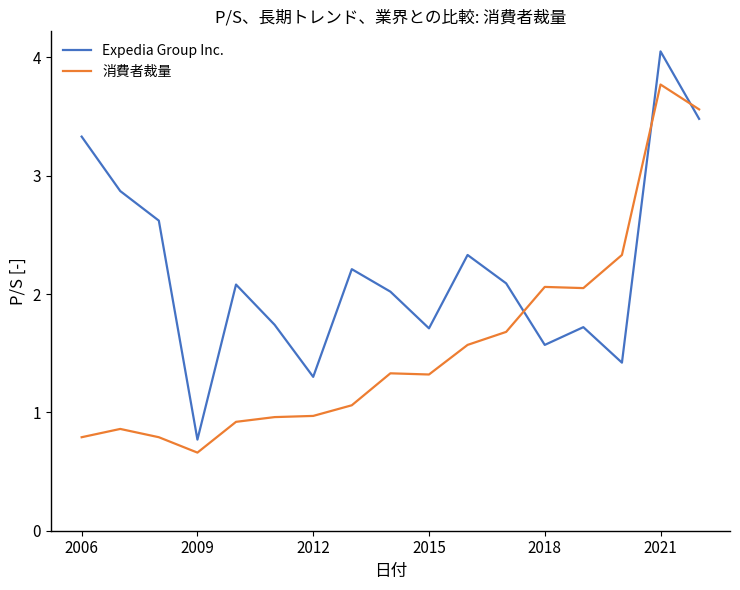

Rank the series by their maximum value, from highest to lowest.

Expedia Group Inc., 消費者裁量